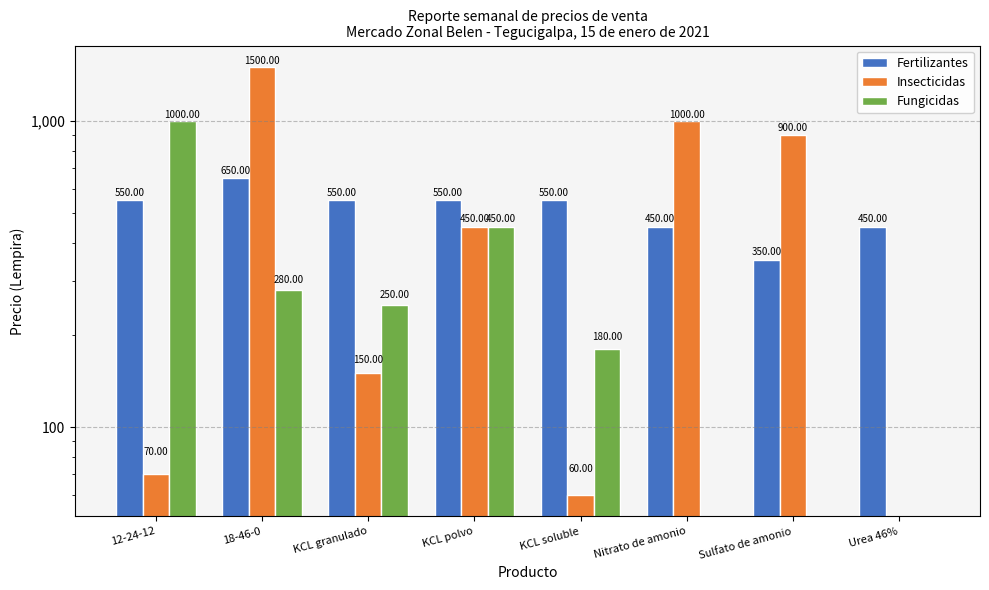

Reading right to left, list all the values displayed in this chart.

Fertilizantes: Urea 46%=450	Sulfato de amonio=350	Nitrato de amonio=450	KCL soluble=550	KCL polvo=550	KCL granulado=550	18-46-0=650	12-24-12=550
Insecticidas: Urea 46%=0	Sulfato de amonio=900	Nitrato de amonio=1000	KCL soluble=60	KCL polvo=450	KCL granulado=150	18-46-0=1500	12-24-12=70
Fungicidas: Urea 46%=0	Sulfato de amonio=0	Nitrato de amonio=0	KCL soluble=180	KCL polvo=450	KCL granulado=250	18-46-0=280	12-24-12=1000